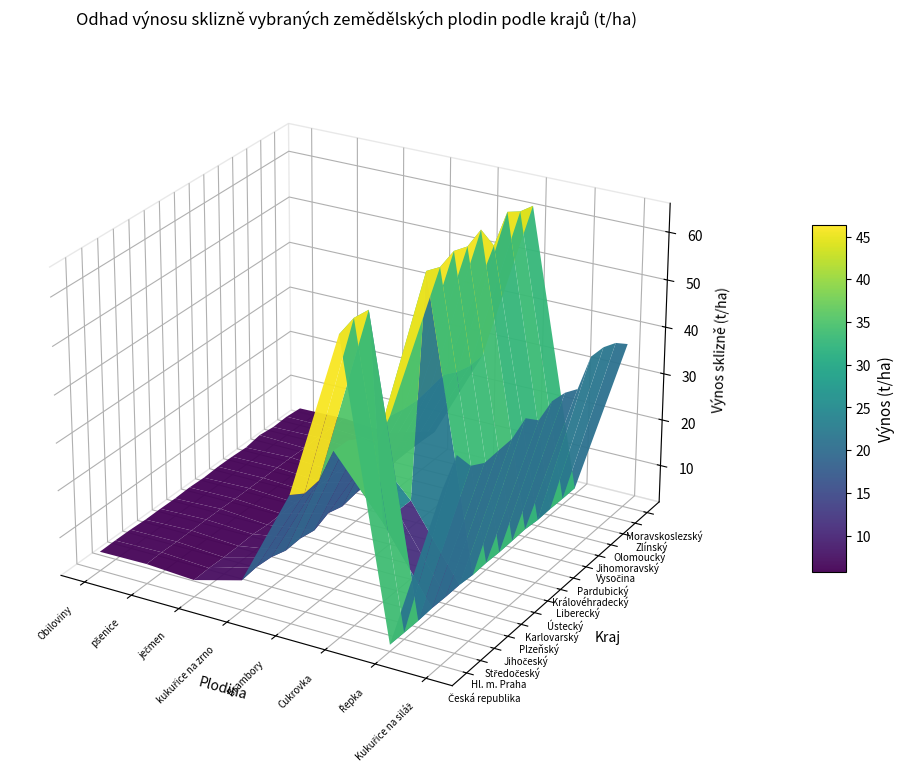

Reading left to right, extract all data points from this chart.

Česká republika: 6.0	6.1	5.5	8.3	28.8	63.6	3.4	37.8
Hl. m. Praha: 6.1	6.3	5.7	8.7	26.8	64.7	3.3	42.5
Středočeský: 6.0	6.2	5.6	8.4	27.3	64.3	3.3	38.1
Jihočeský: 5.9	6.2	5.6	7.4	31.1	0.0	3.5	36.4
Plzeňský: 5.9	6.2	5.8	7.6	31.0	0.0	3.5	36.7
Karlovarský: 5.8	6.2	5.5	7.0	29.2	0.0	3.5	36.9
Ústecký: 6.0	6.1	5.5	8.4	25.5	64.0	3.3	38.9
Liberecký: 5.8	6.1	5.6	7.5	29.6	62.8	3.4	36.3
Královéhradecký: 6.0	6.1	5.6	8.0	28.8	64.1	3.3	38.0
Pardubický: 6.0	6.2	5.4	8.2	28.5	63.1	3.4	37.6
Vysočina: 5.8	6.2	5.4	7.5	29.1	64.6	3.5	36.2
Jihomoravský: 6.4	6.0	5.5	8.4	29.7	59.4	3.2	40.9
Olomoucký: 6.0	6.2	5.4	8.4	28.2	64.5	3.3	40.8
Zlínský: 6.1	6.1	5.5	8.4	27.4	62.7	3.3	39.6
Moravskoslezský: 5.8	6.0	5.4	8.2	27.6	61.9	3.3	37.3